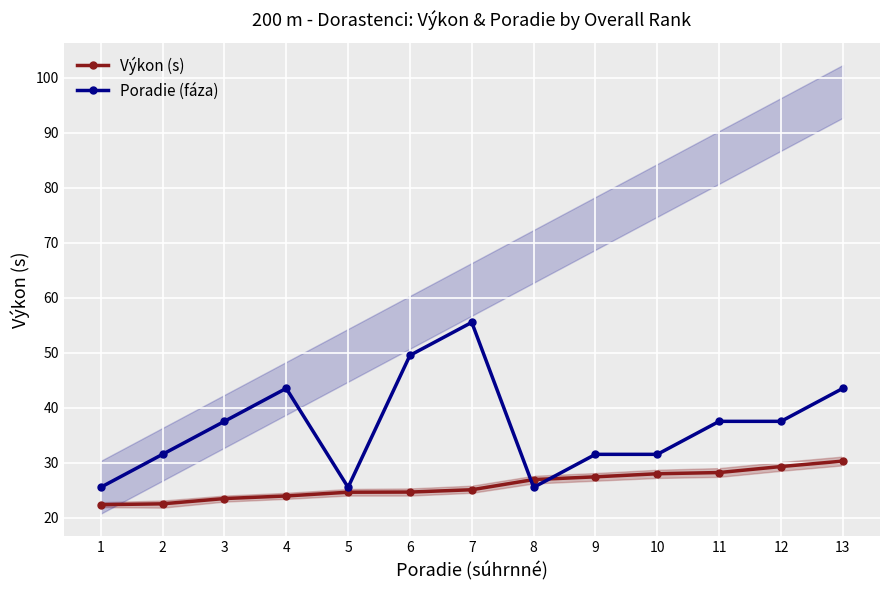

Where does the Poradie (fáza) series first go above 37?

3